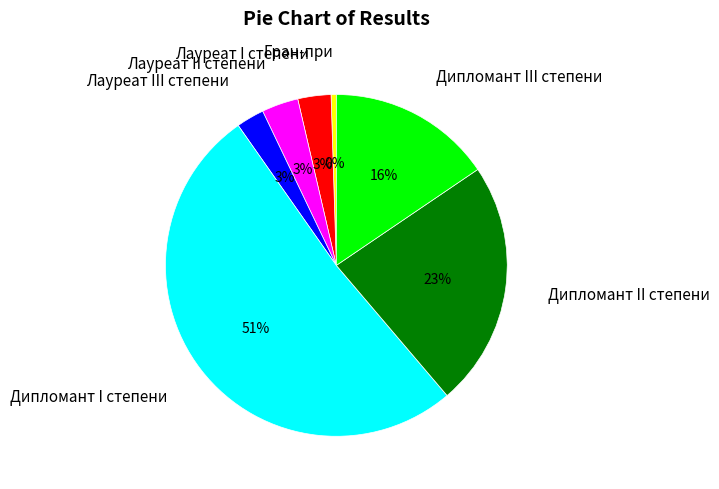

Is the sum of Гран-при and Лауреат III степени greater than half?

No